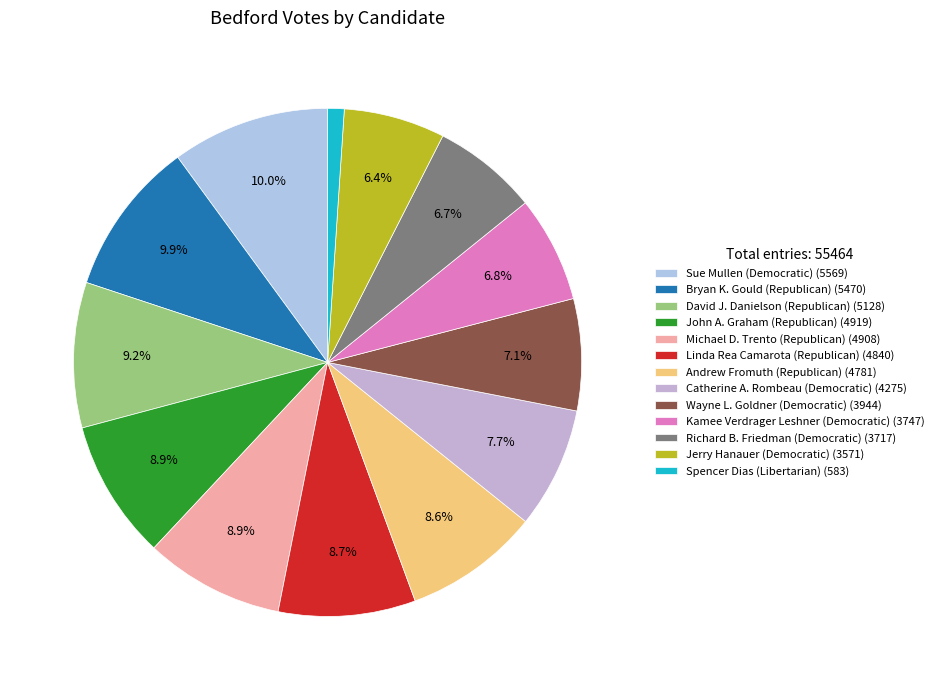

True or false: Kamee Verdrager Leshner (Democratic) accounts for 7% of the total.

True